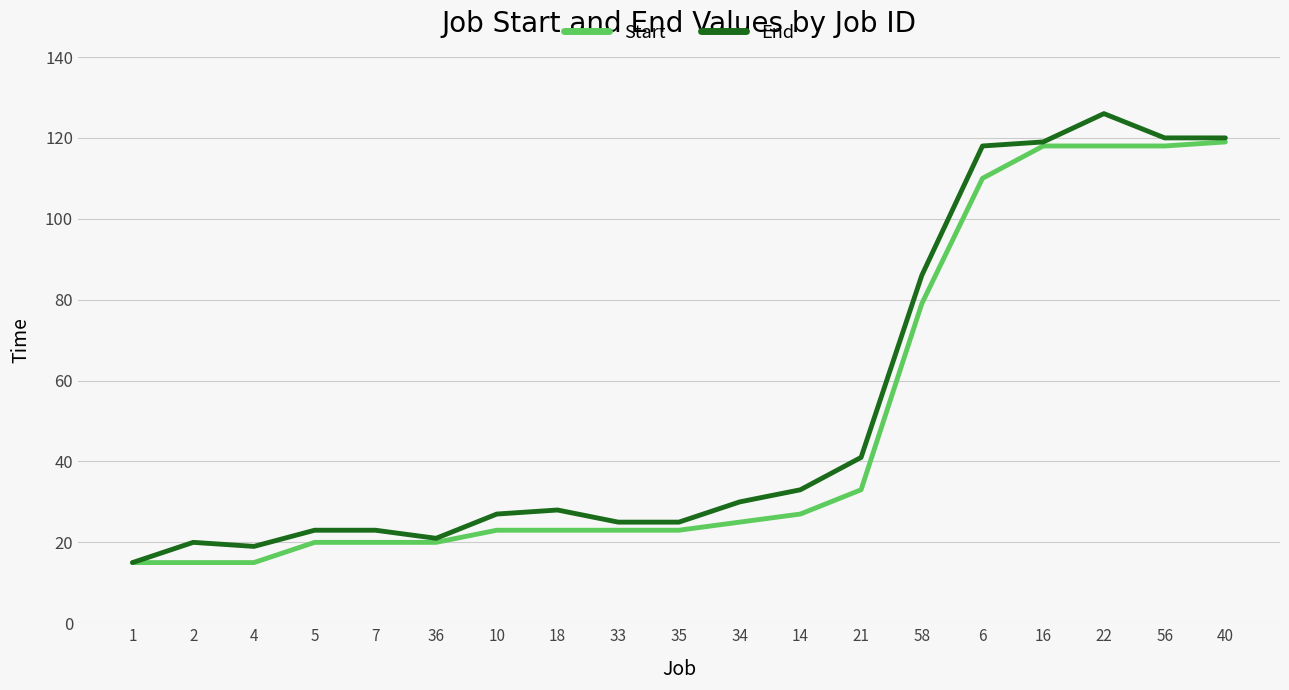

Rank the series at 14 from highest to lowest value.

End, Start